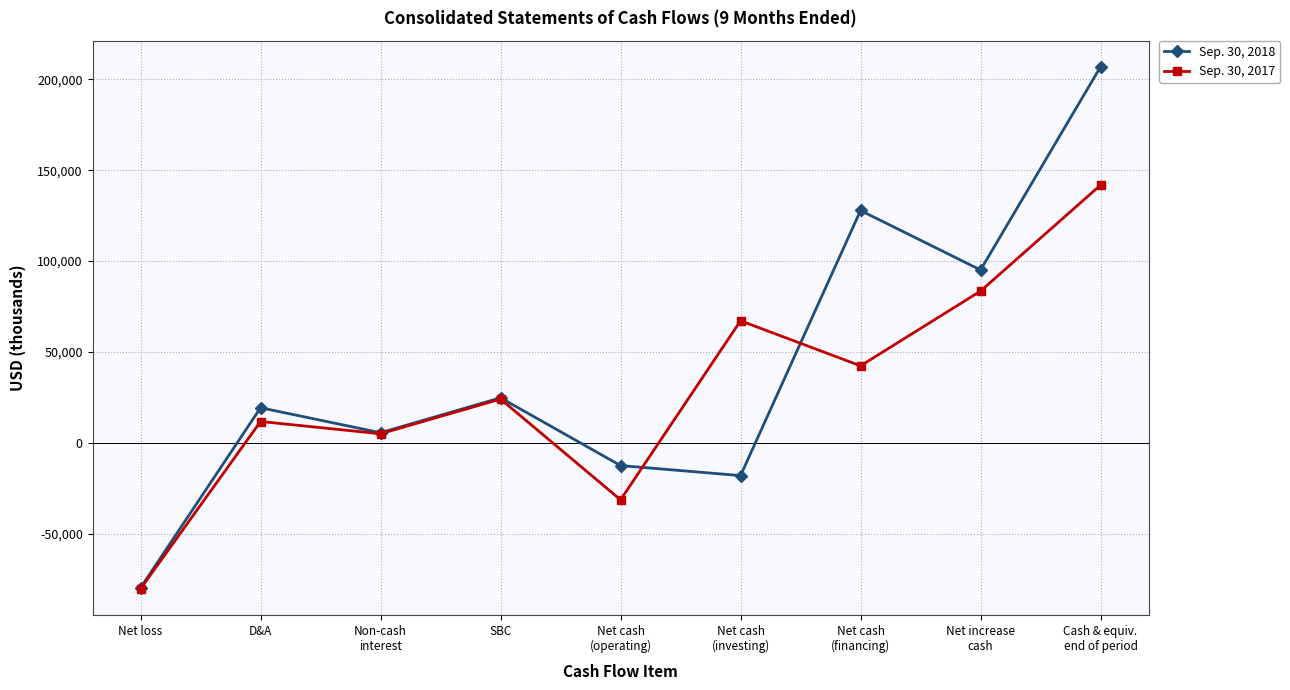

What is the total value across all series at Net cash
(operating)?

-43849